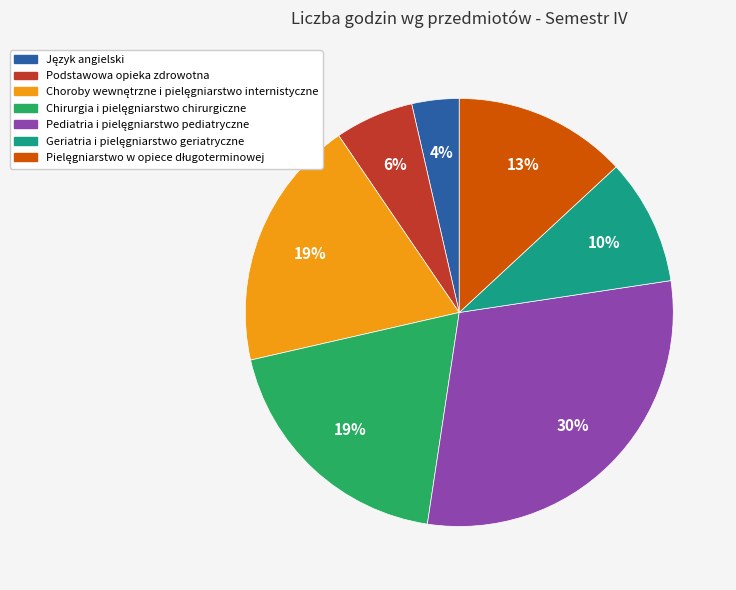

To the nearest percent, what is the difference between the largest and smallest slice percentages?

26%